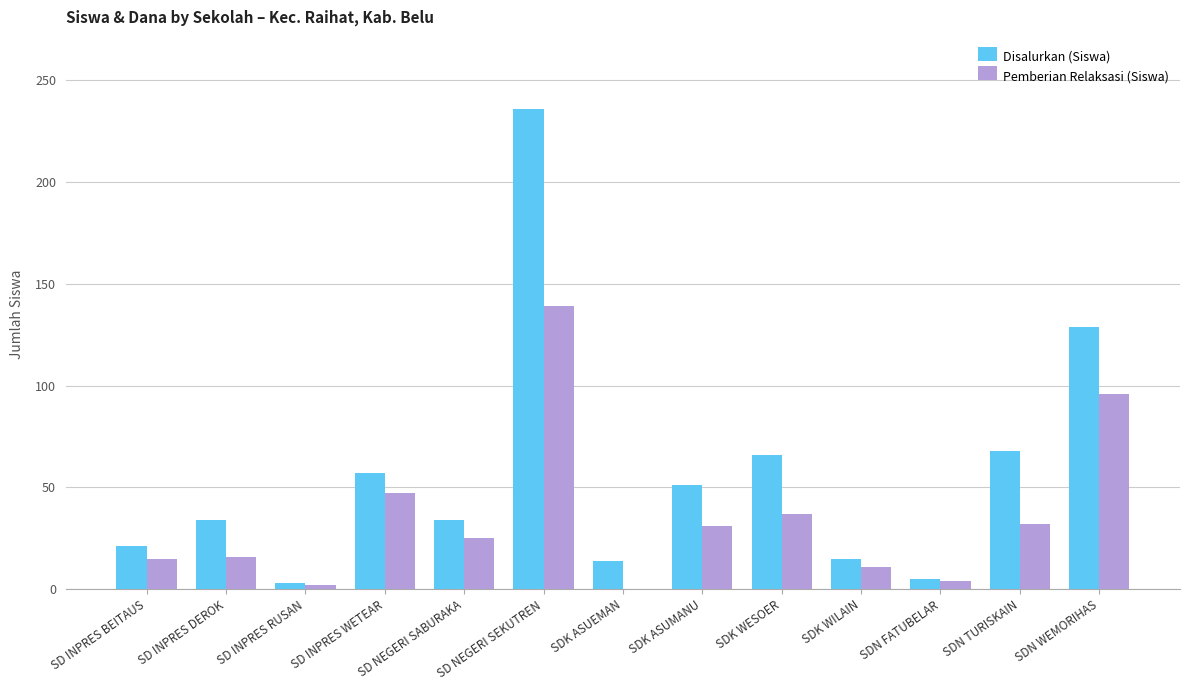

What is the sum of the Disalurkan (Siswa) values at SDN TURISKAIN and SDK WESOER?

134